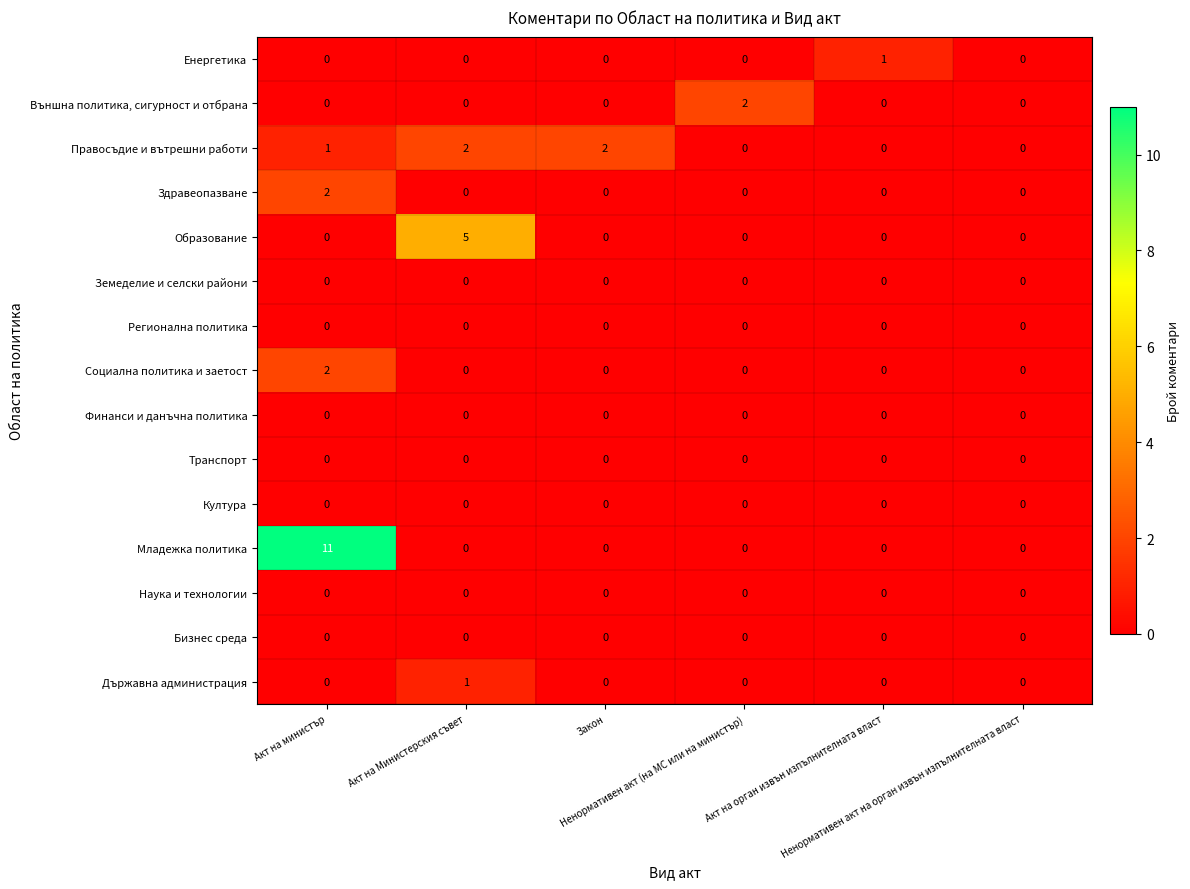

Which series has the widest spread of values?

Младежка политика